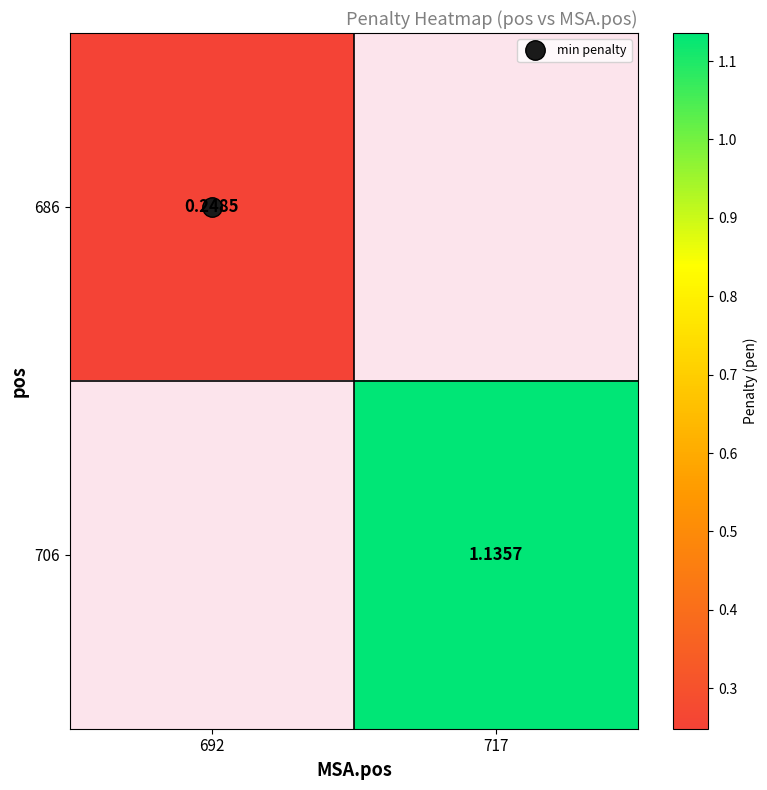

What is the minimum value shown in the chart?

0.2